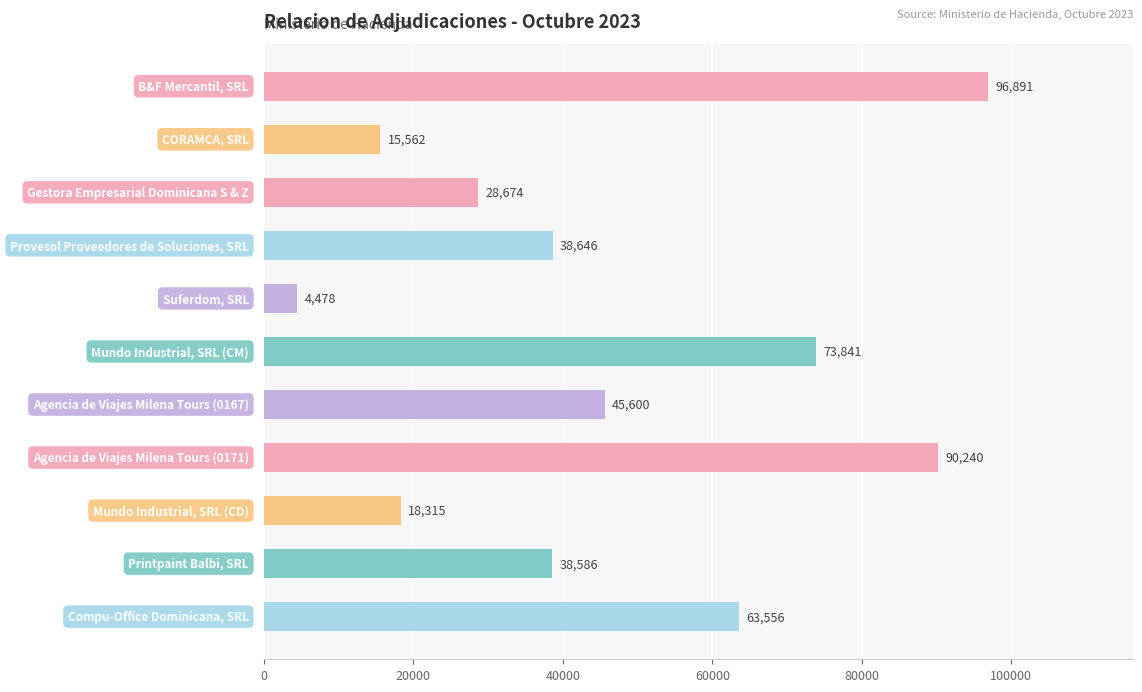

What is the value of the 7th bar from the top?

45600